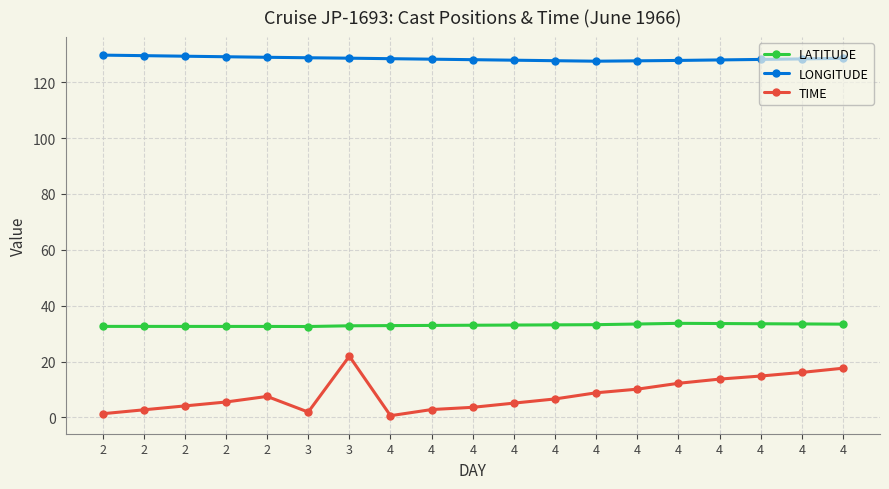

True or false: TIME and LATITUDE intersect in this chart.

False